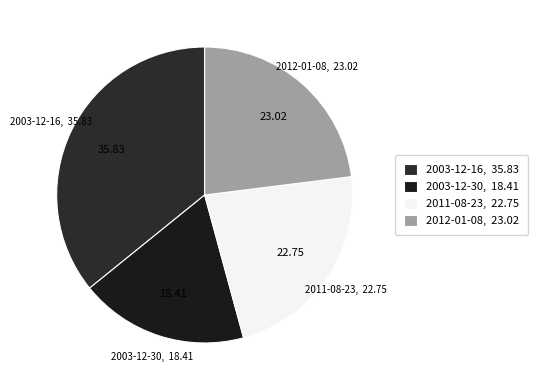

How many slices are in this pie chart?

4